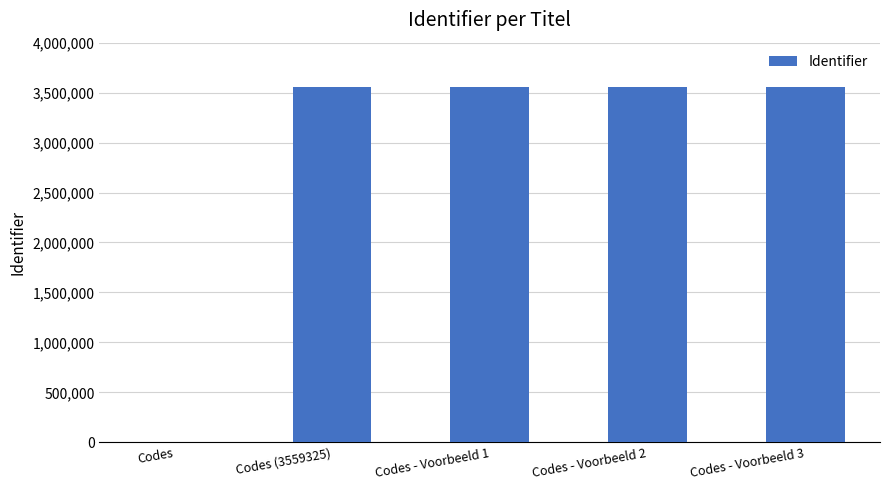

What is the average value?

2847462